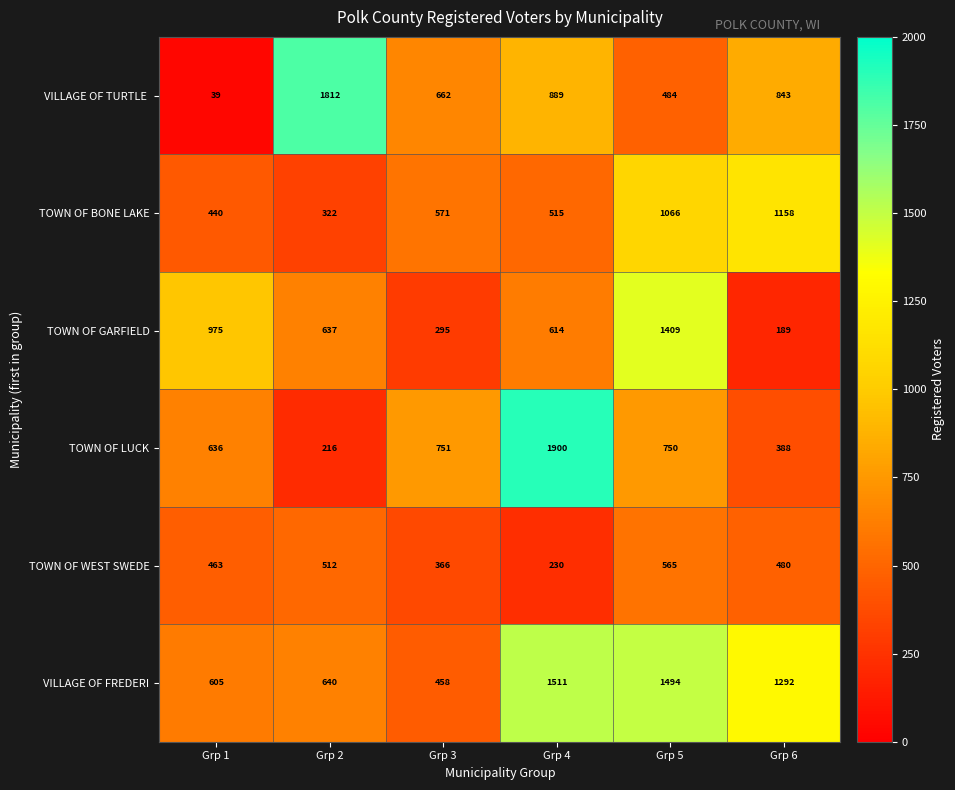

At which category does the chart reach its peak across all series?

Grp 4